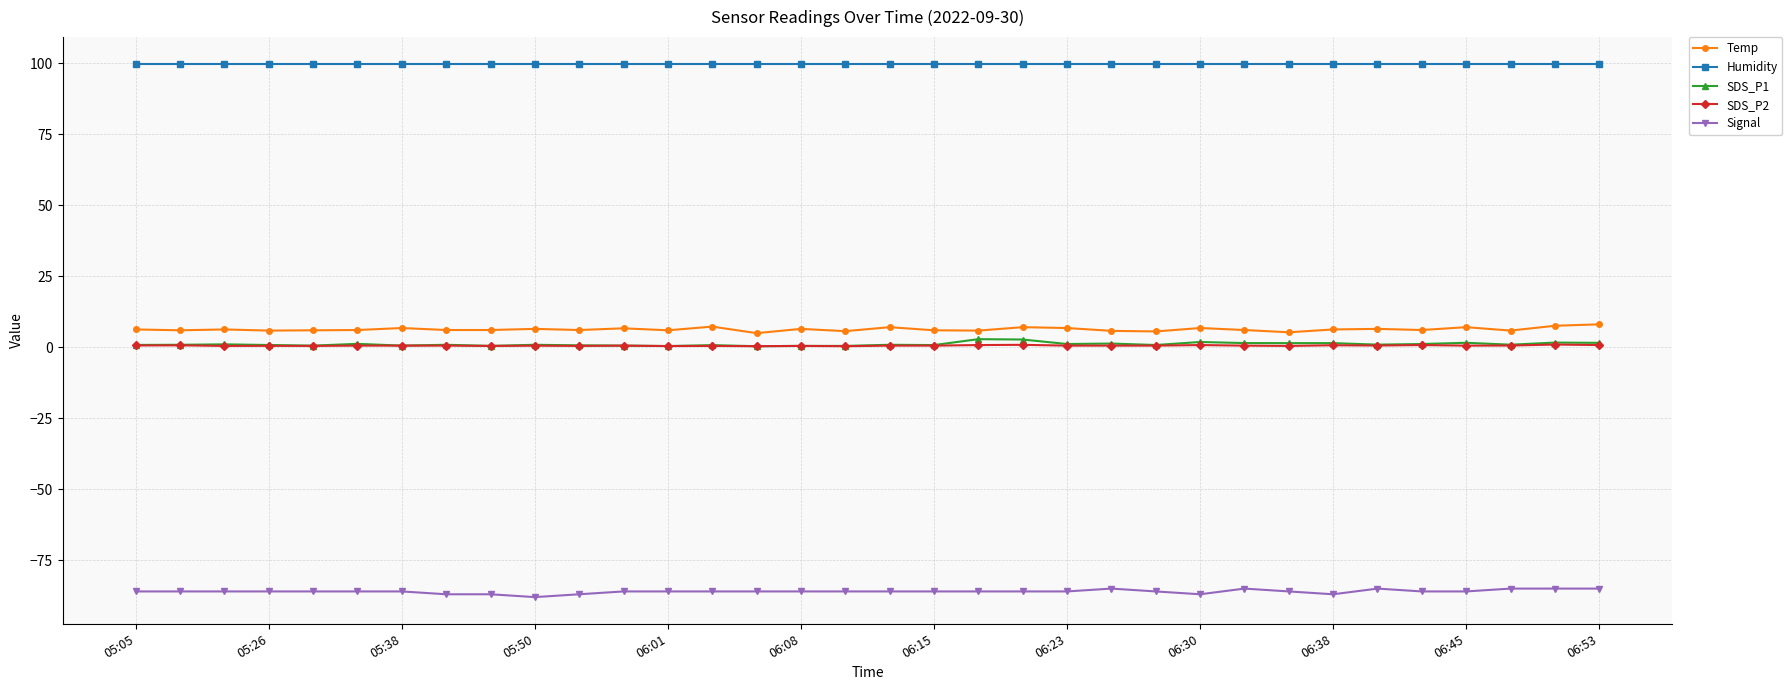

Which series has the largest total across all categories?

Humidity